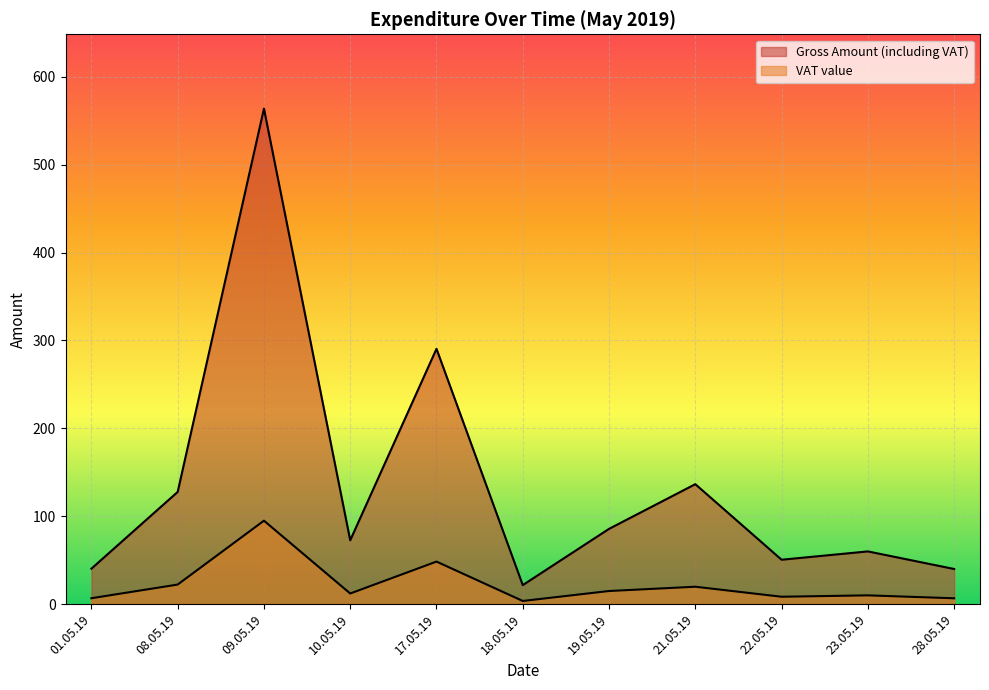

True or false: VAT value and Gross Amount (including VAT) intersect in this chart.

False